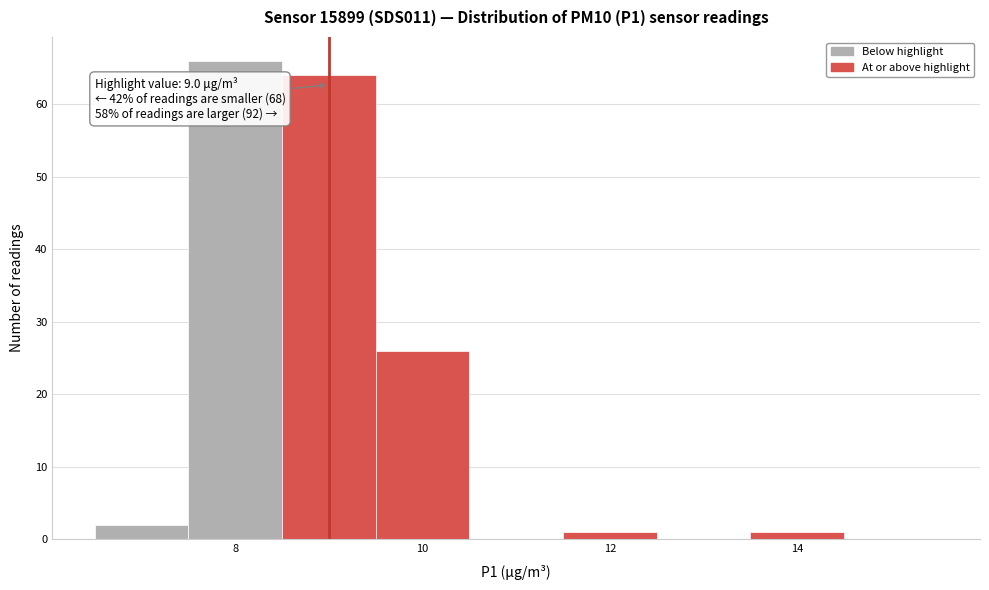

Over which range of the x-axis is the bar tallest?

7.5 to 8.5